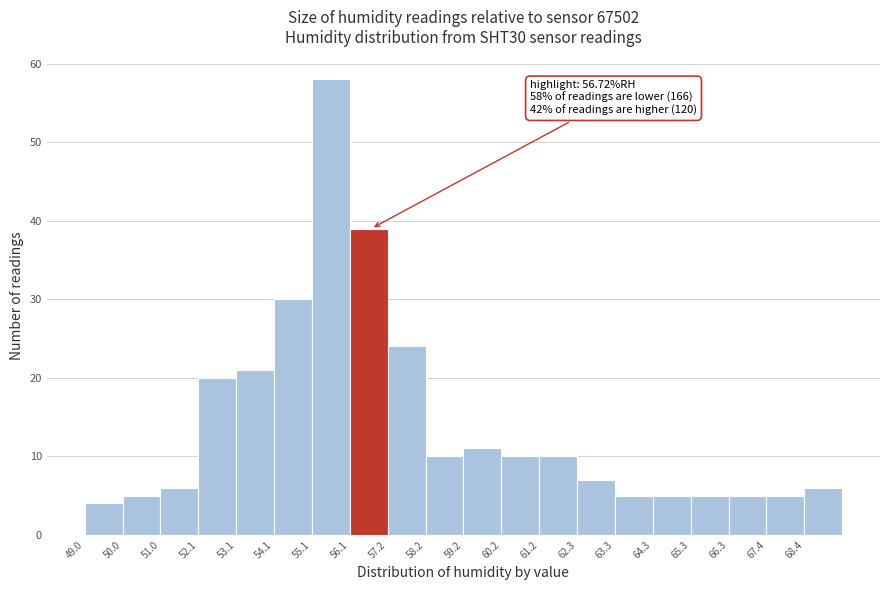

Which range on the x-axis has the tallest bar?

55.12 to 56.14